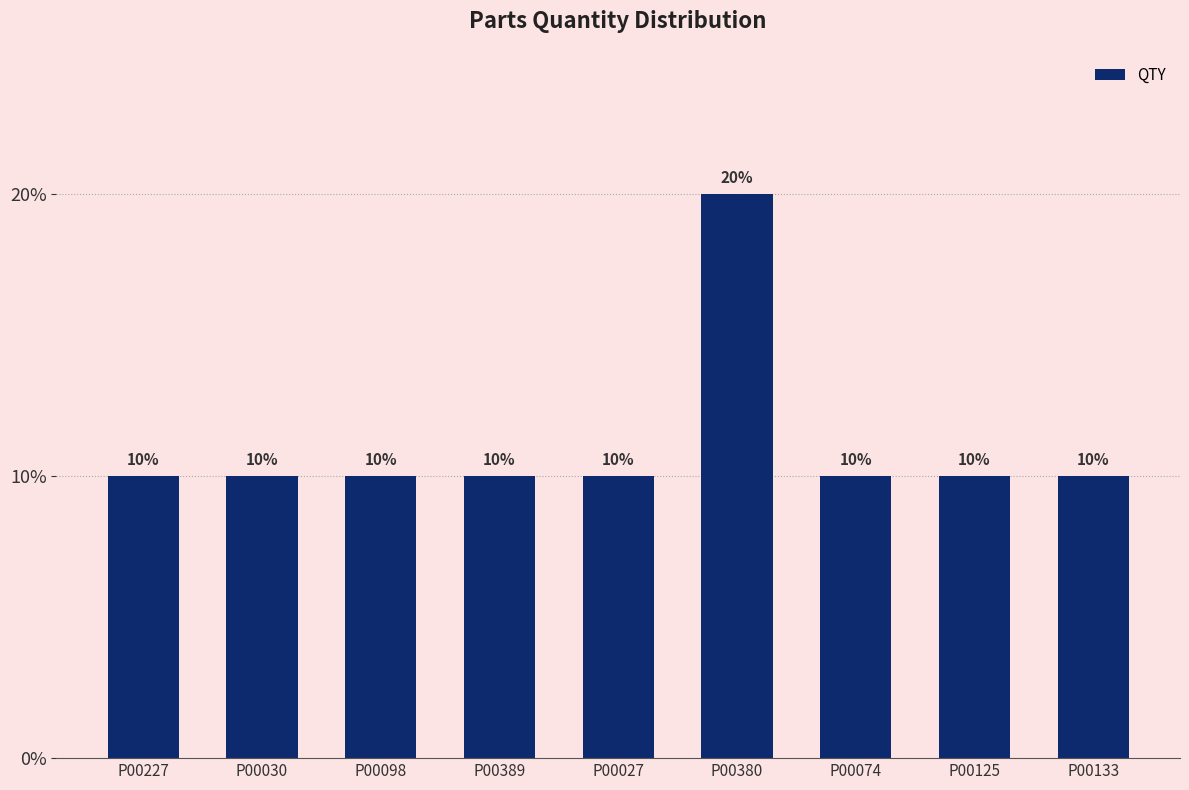

What is the change in value from P00027 to P00380?

+10